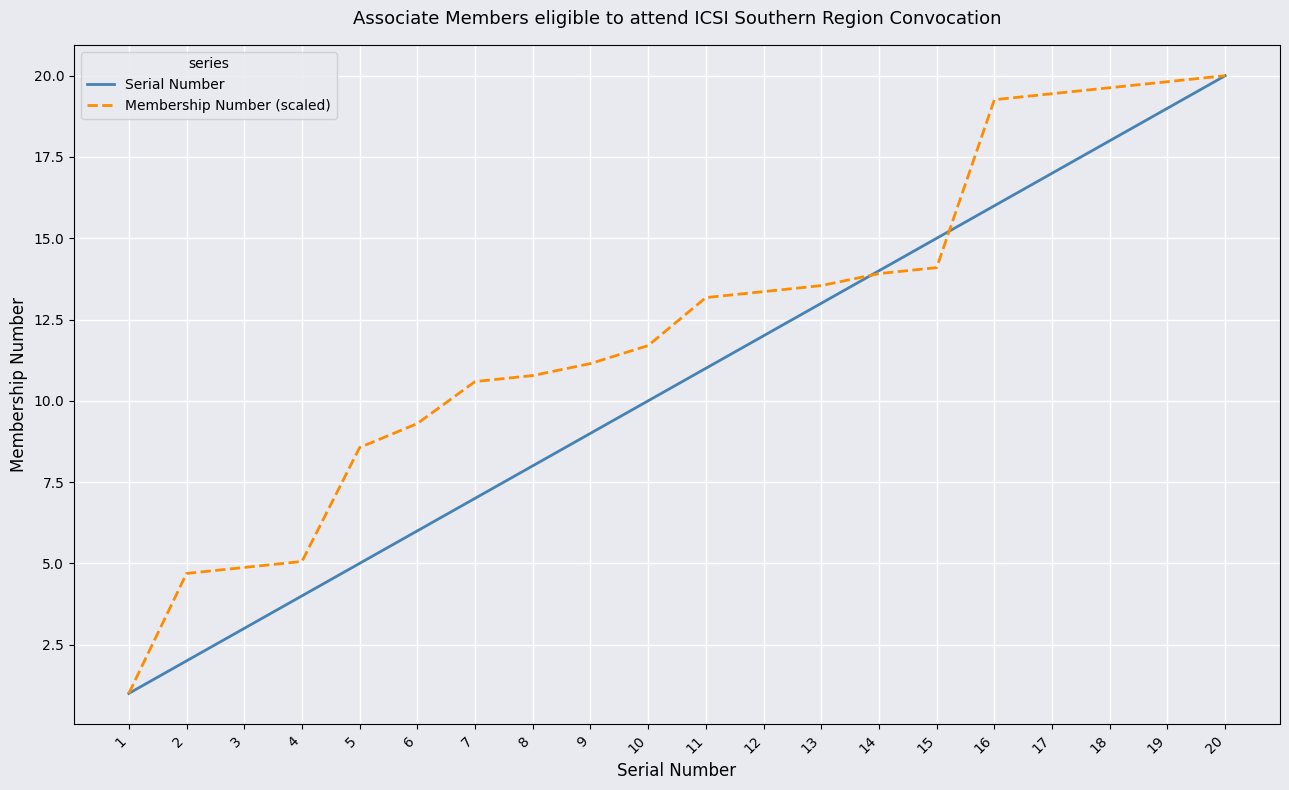

At how many categories does at least one series exceed 4?

19